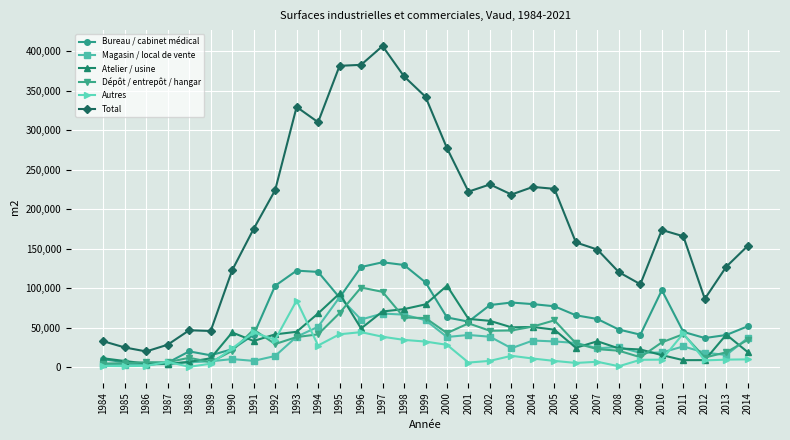

Count the number of data series in this chart.

6